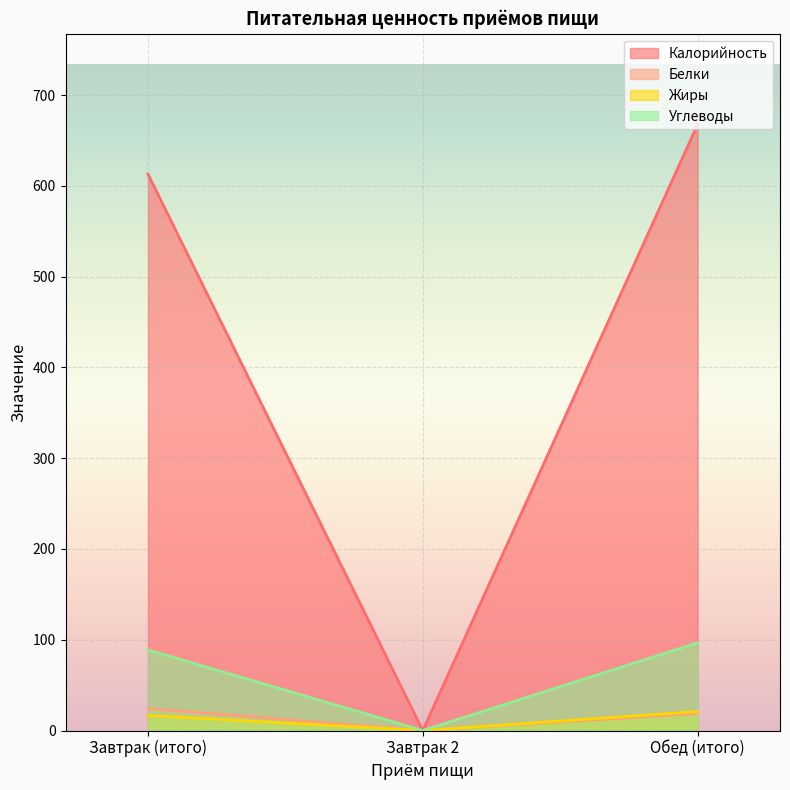

What is the difference between the maximum and minimum values in the Калорийность series?

667.7